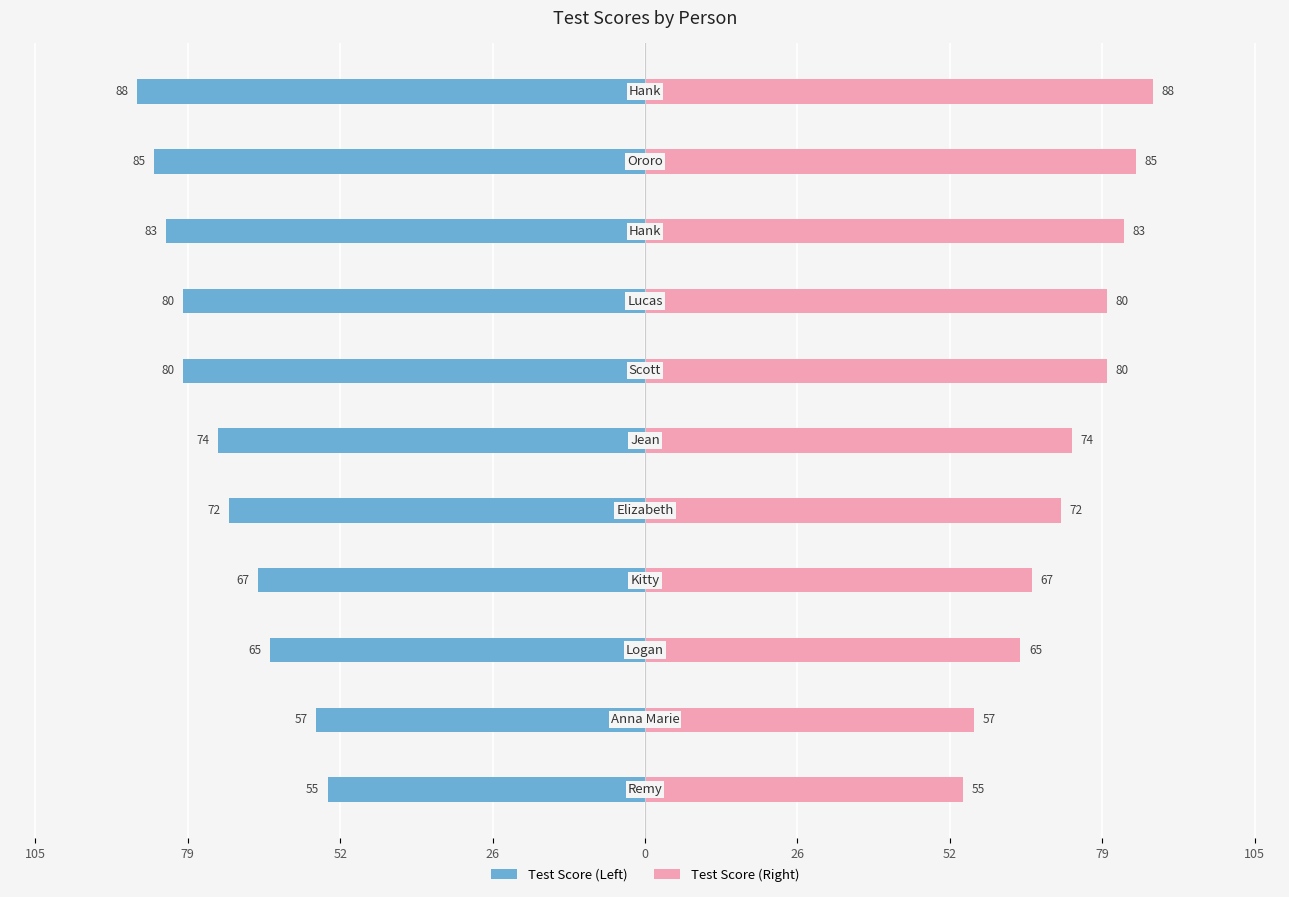

How many bars are there in total?

22